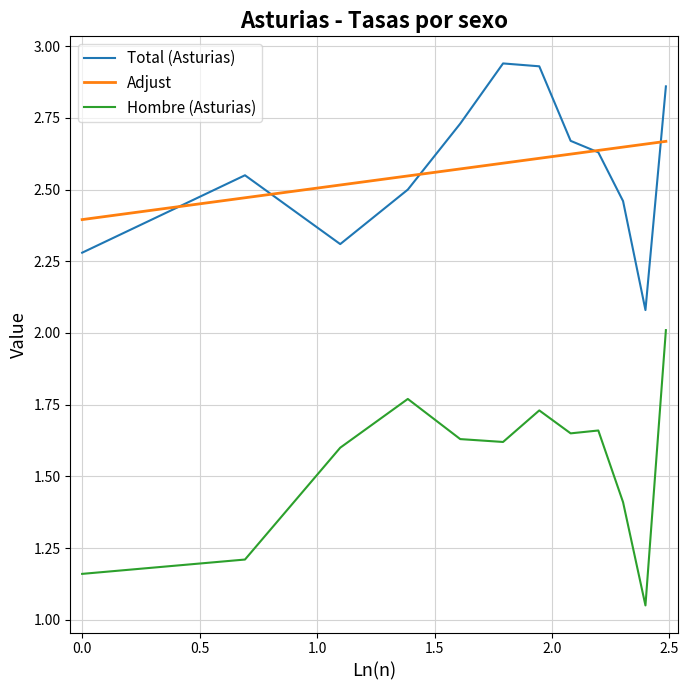

Rank the series by their maximum value, from highest to lowest.

Total (Asturias), Adjust, Hombre (Asturias)